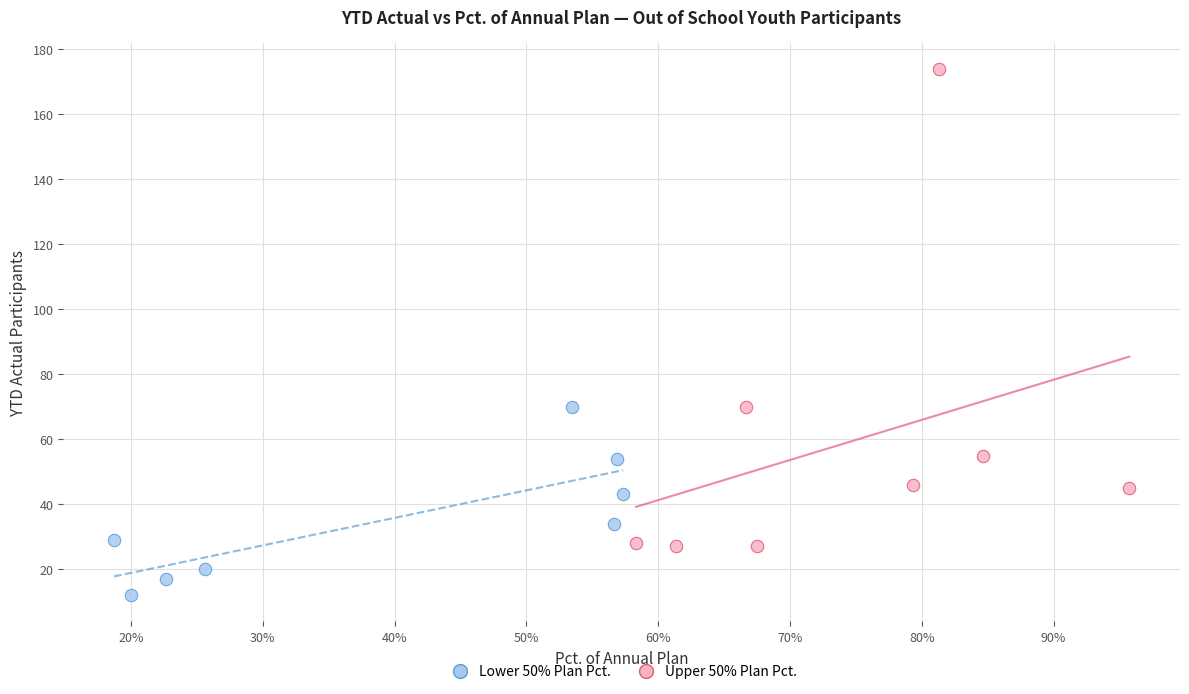

Which series has the widest spread of Y values?

Upper 50% Plan Pct.